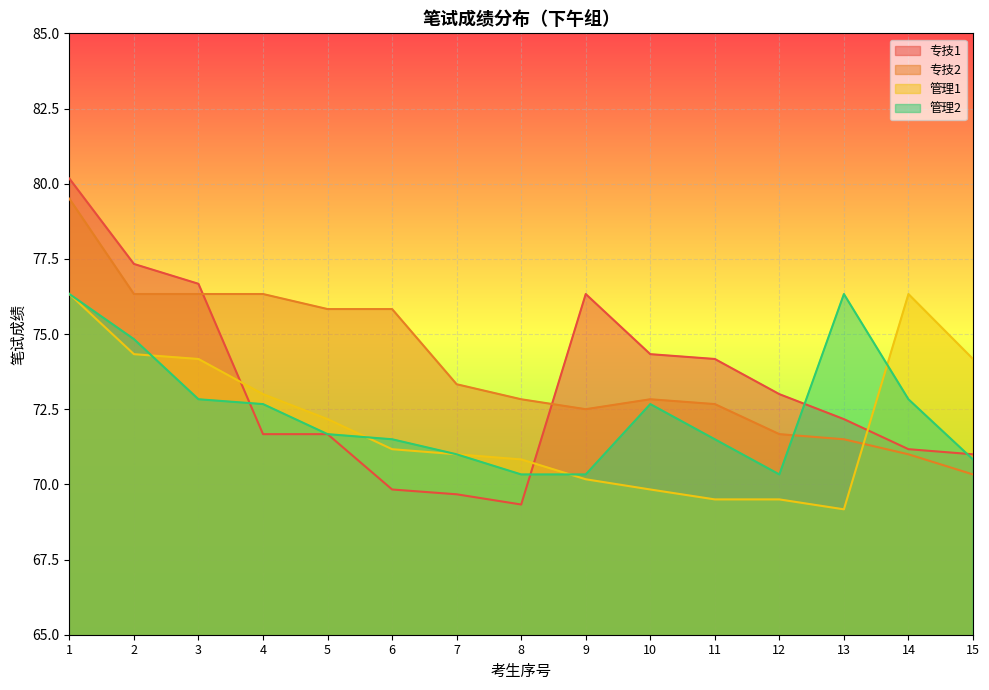

True or false: 专技1 has a value of 102.6 at 3.

False